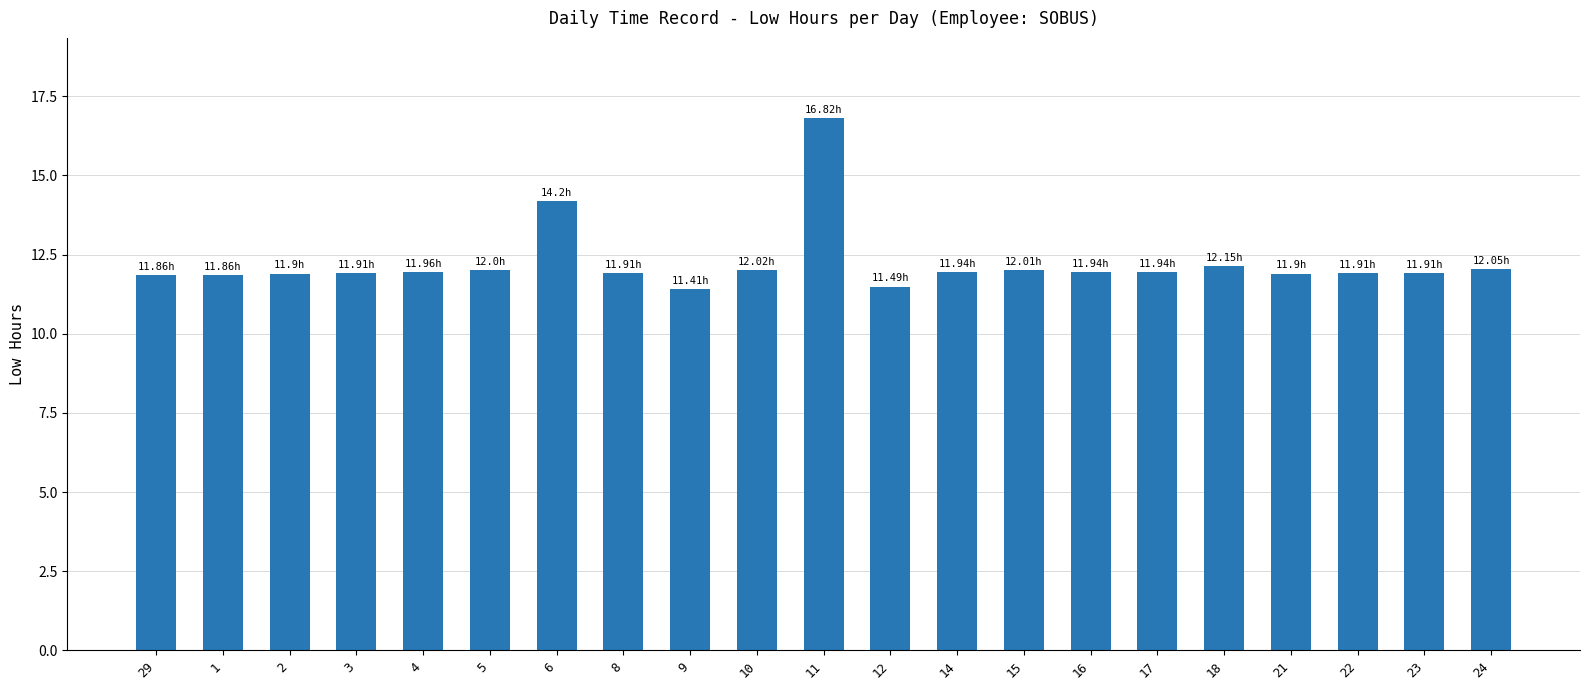

What is the change in value from 9 to 23?

+0.5